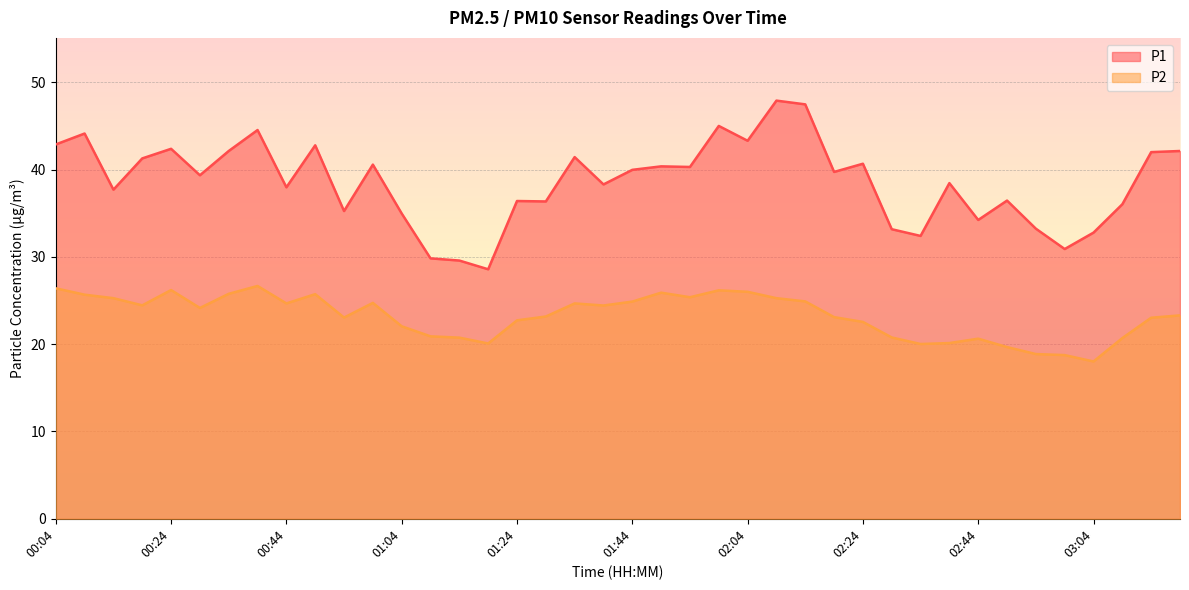

Reading left to right, what are all the values shown in this chart?

P1: 42.9	44.1	37.7	41.3	42.4	39.4	42.1	44.5	38.0	42.8	35.2	40.6	35.0	29.8	29.6	28.6	36.4	36.4	41.4	38.3	40.0	40.4	40.3	45.0	43.3	47.9	47.5	39.7	40.7	33.2	32.4	38.5	34.2	36.5	33.2	30.9	32.8	36.0	42.0	42.1
P2: 26.4	25.7	25.3	24.4	26.2	24.1	25.8	26.7	24.7	25.7	23.1	24.7	22.1	20.9	20.8	20.1	22.7	23.2	24.7	24.4	24.9	25.9	25.4	26.2	26.0	25.3	24.9	23.1	22.6	20.8	20.0	20.1	20.6	19.7	18.9	18.8	18.0	20.7	23.0	23.3